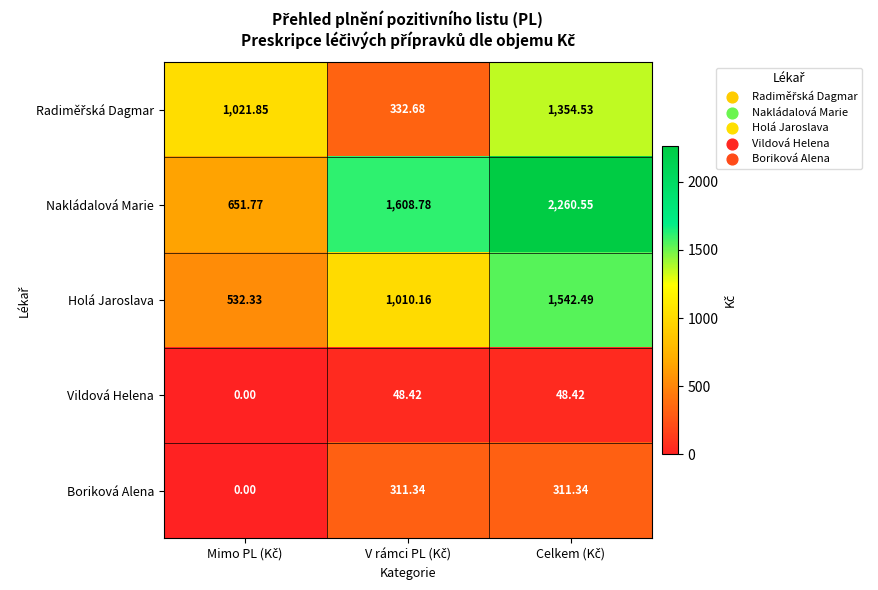

What is the maximum value shown in the chart?

2260.6